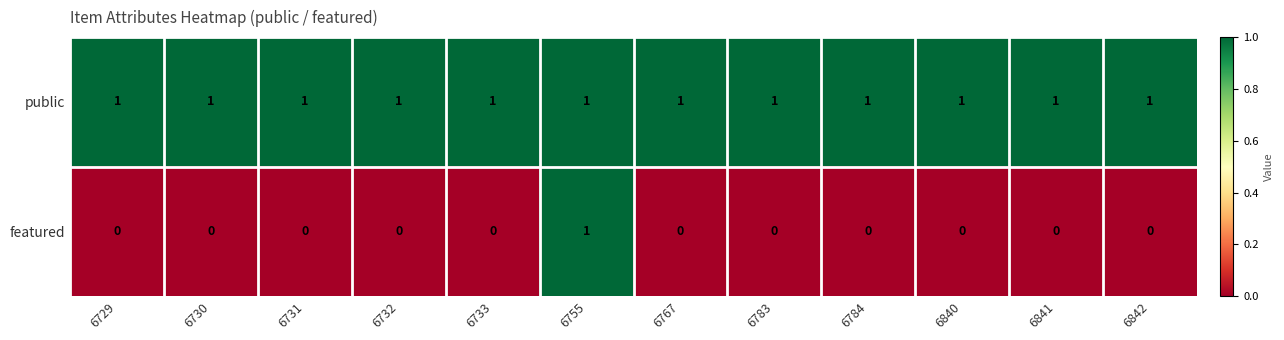

At how many categories does at least one series exceed 0?

12